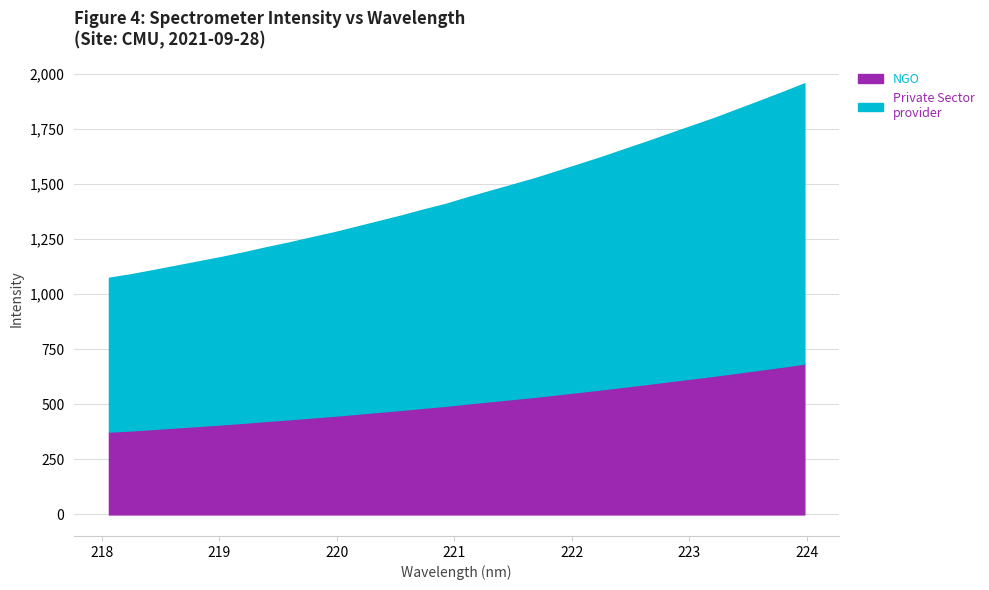

Reading left to right, extract all data points from this chart.

1074.5	1090.8	1109.9	1129.5	1149.1	1168.8	1190.0	1213.0	1234.5	1257.7	1280.4	1305.8	1331.3	1356.7	1384.3	1410.1	1440.8	1469.7	1498.5	1527.6	1559.8	1592.2	1624.9	1659.9	1694.2	1730.3	1765.8	1801.2	1839.5	1878.0	1917.0	1957.3